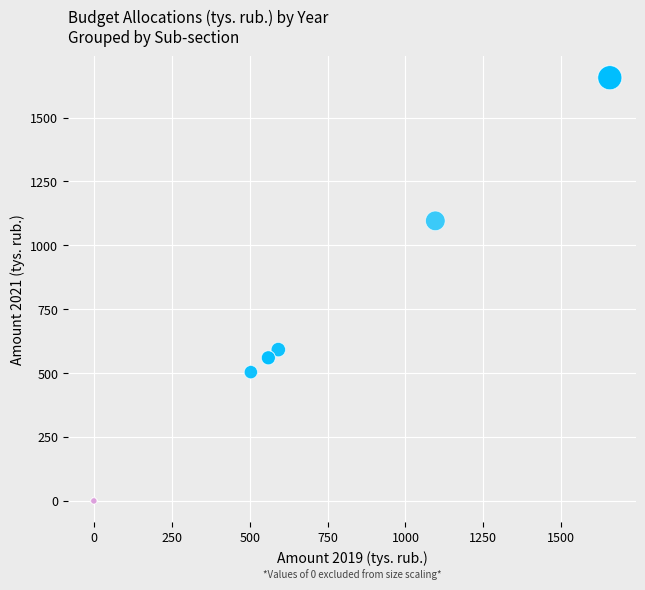

What are all the series names shown in the legend?

Sub-00, Sub-04, Sub-11, Sub-13